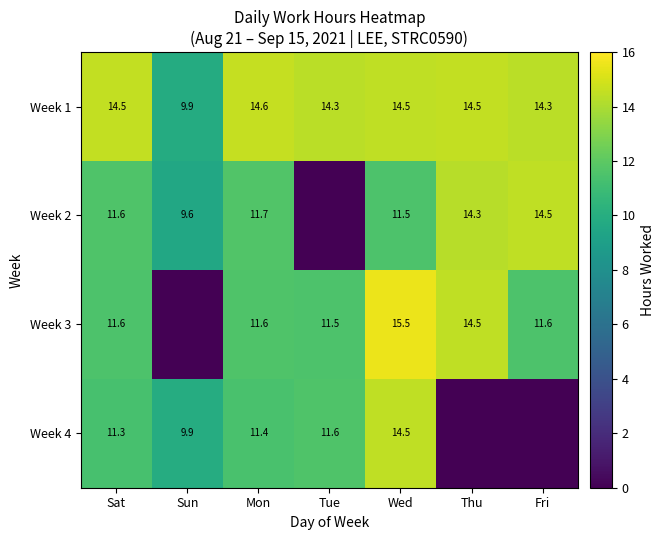

At Mon, list the series in order from smallest to largest.

Week 4, Week 3, Week 2, Week 1